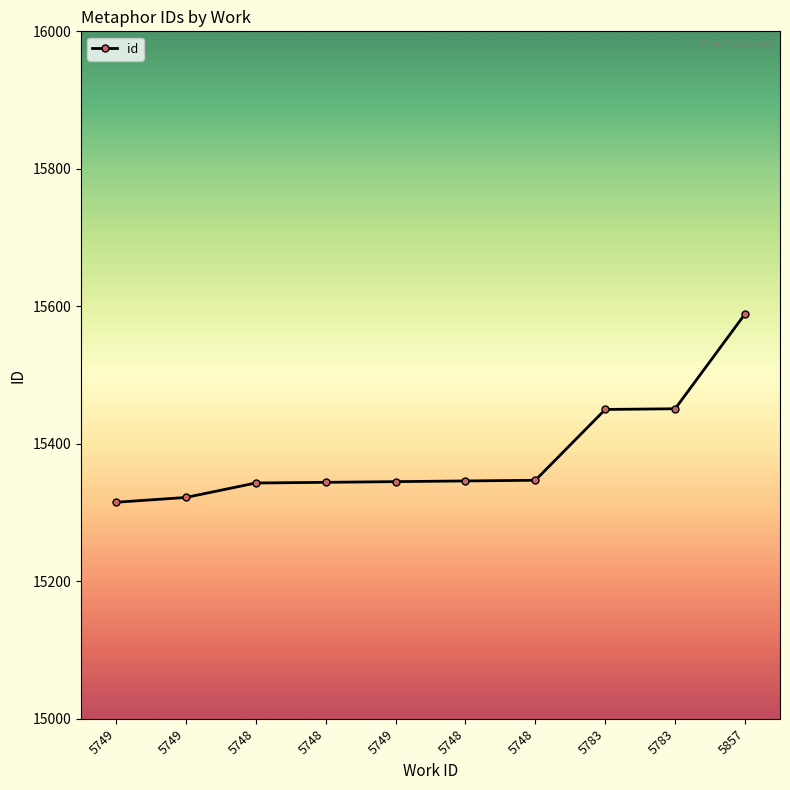

How many values are below 15346?

5